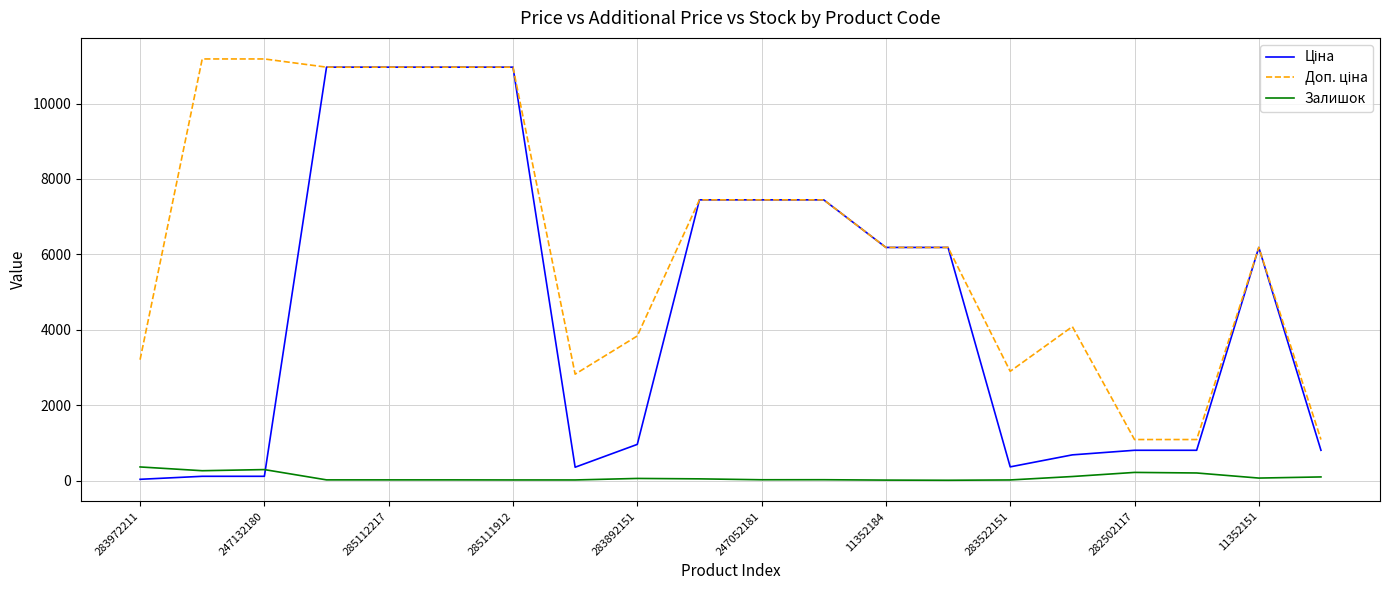

What is the maximum value shown in the chart?

11182.0